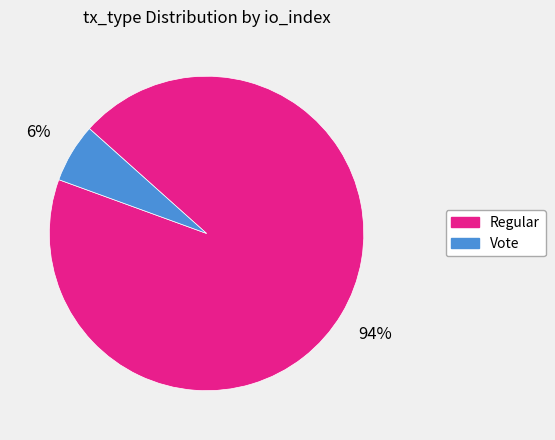

Count the number of slices in the pie.

2